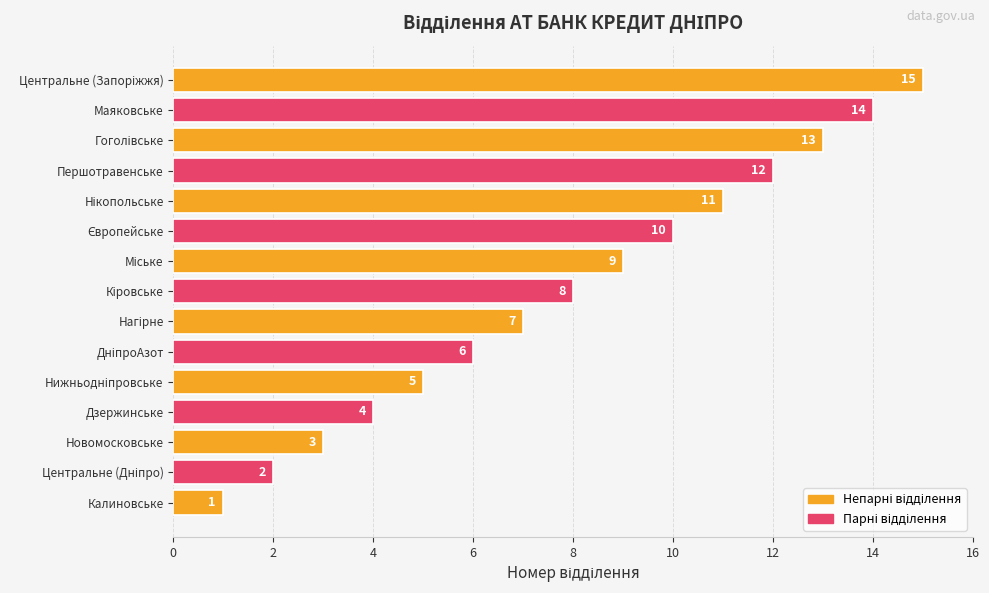

True or false: the data shows 1 at Калиновське.

True